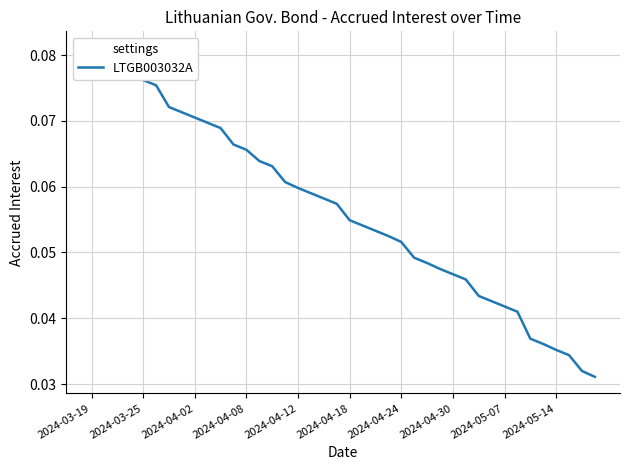

Reading right to left, list all the values displayed in this chart.

0.0	0.0	0.0	0.0	0.0	0.0	0.0	0.0	0.0	0.0	0.0	0.0	0.0	0.0	0.0	0.1	0.1	0.1	0.1	0.1	0.1	0.1	0.1	0.1	0.1	0.1	0.1	0.1	0.1	0.1	0.1	0.1	0.1	0.1	0.1	0.1	0.1	0.1	0.1	0.1